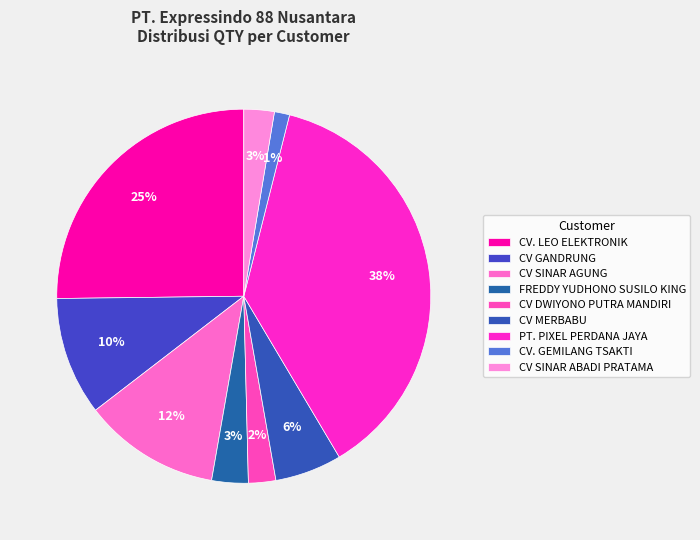

Which slice is the smallest?

CV. GEMILANG TSAKTI